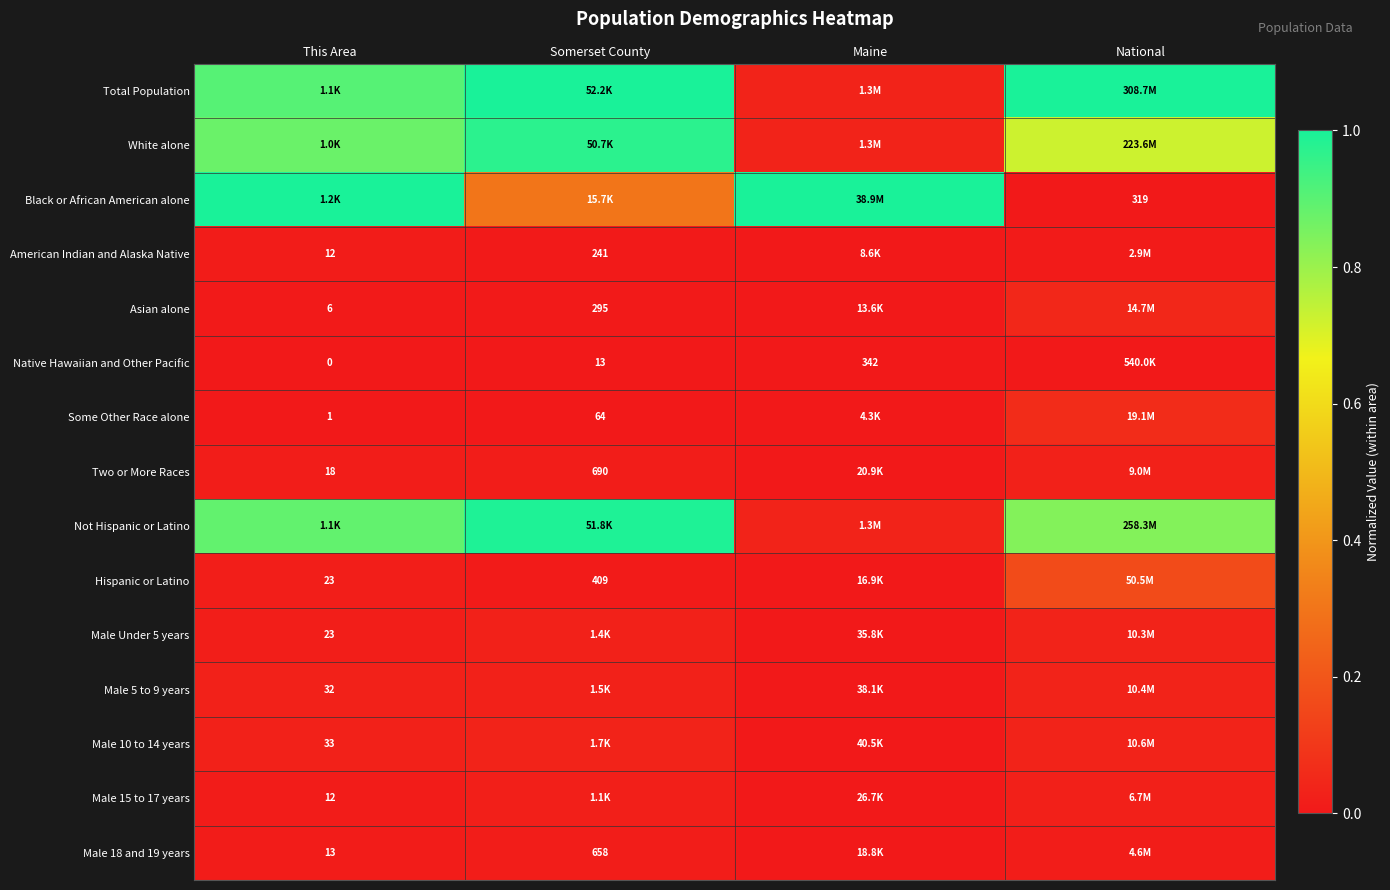

List the series in order of their peak value, lowest first.

Native Hawaiian and Other Pacific, American Indian and Alaska Native, Male 18 and 19 years, Male 15 to 17 years, Two or More Races, Male Under 5 years, Male 5 to 9 years, Male 10 to 14 years, Asian alone, Some Other Race alone, Hispanic or Latino, White alone, Not Hispanic or Latino, Total Population, Black or African American alone